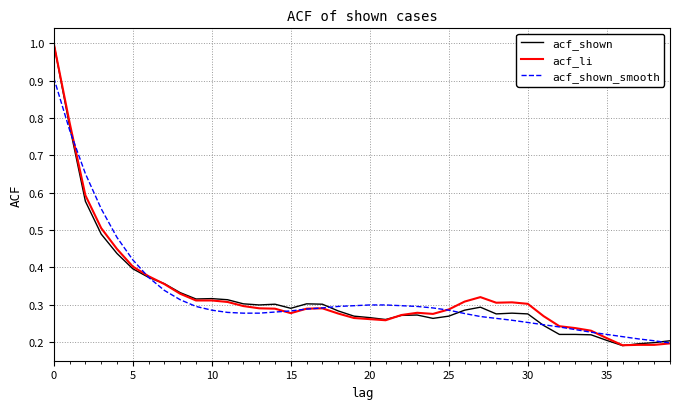

What is the maximum value shown in the chart?

1.0